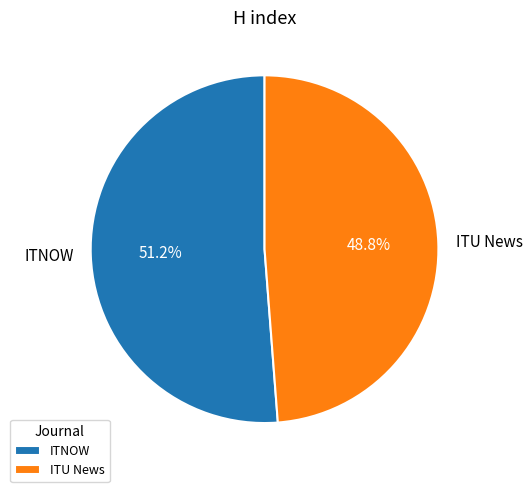

The ITNOW slice represents 51% of the pie. True or false?

True